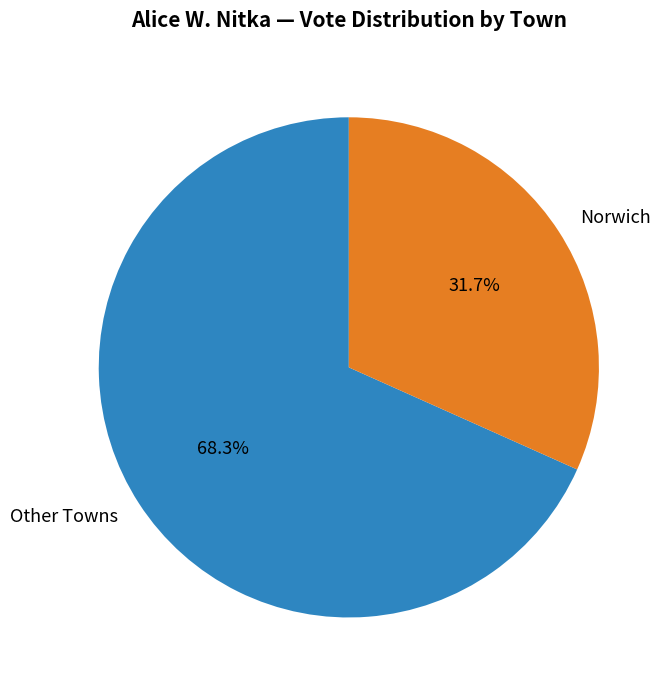

How many segments does this pie chart have?

2